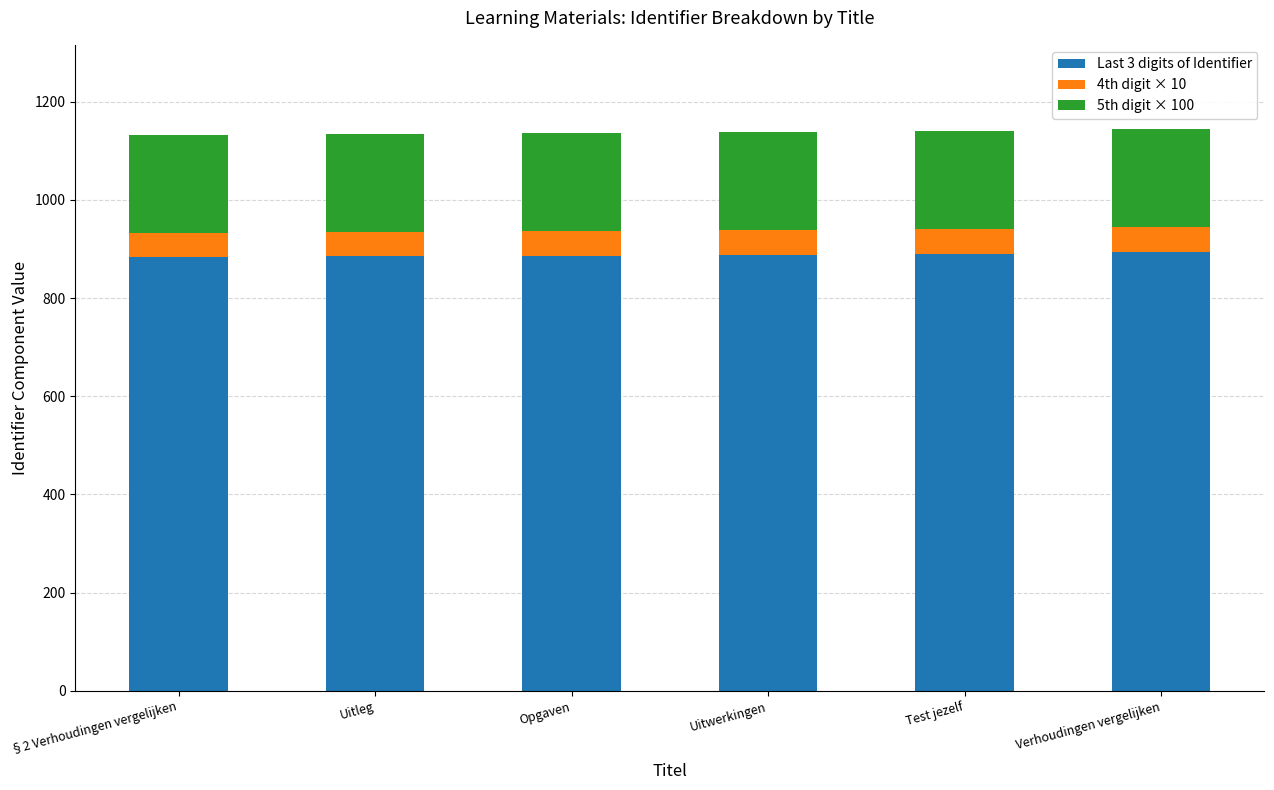

Are the bars horizontal?

No